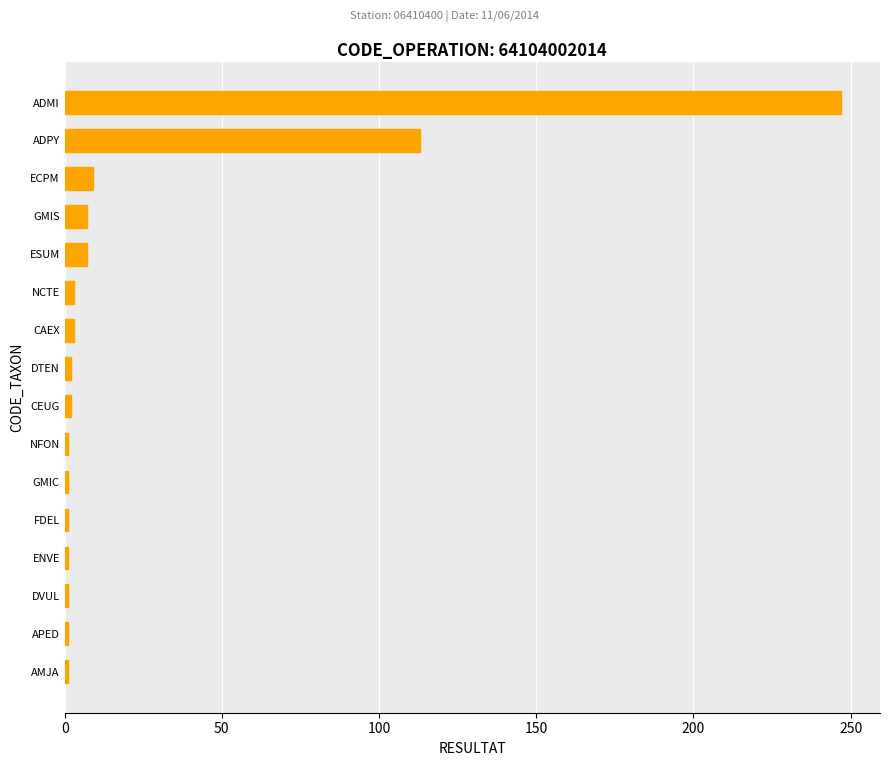

What is the smallest value displayed?

1